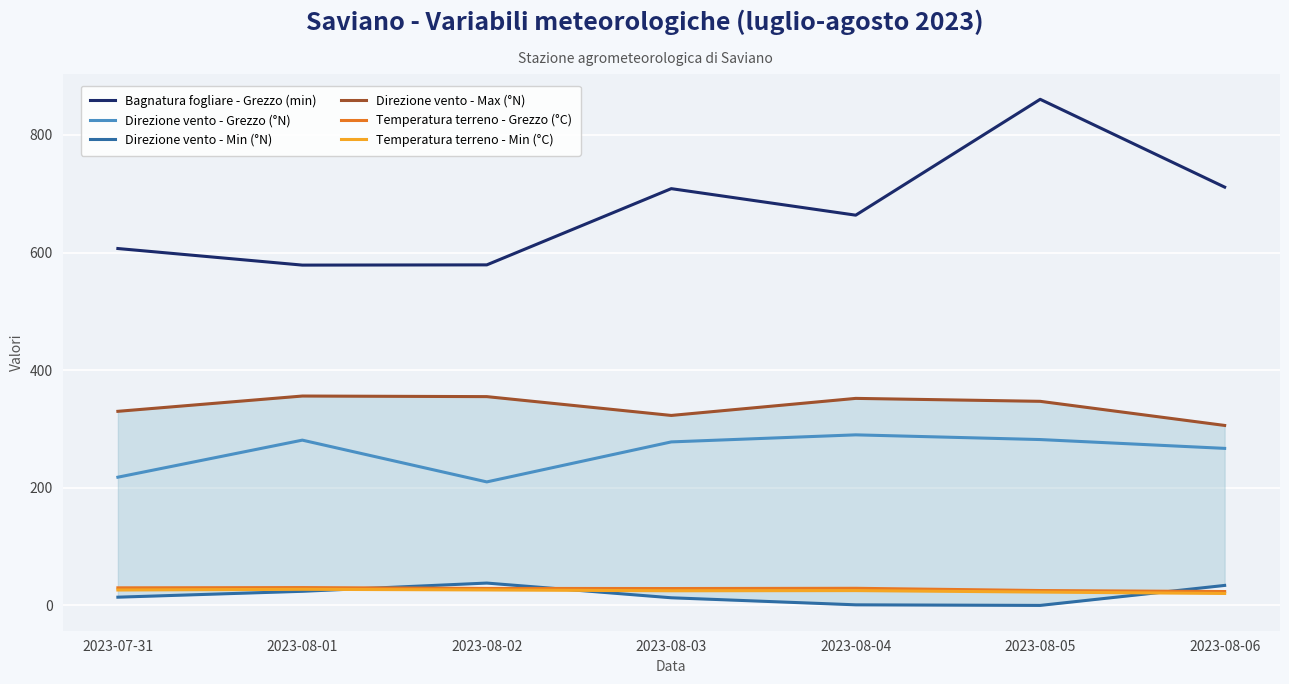

How many values in the Temperatura terreno - Min (°C) series exceed 25?

4